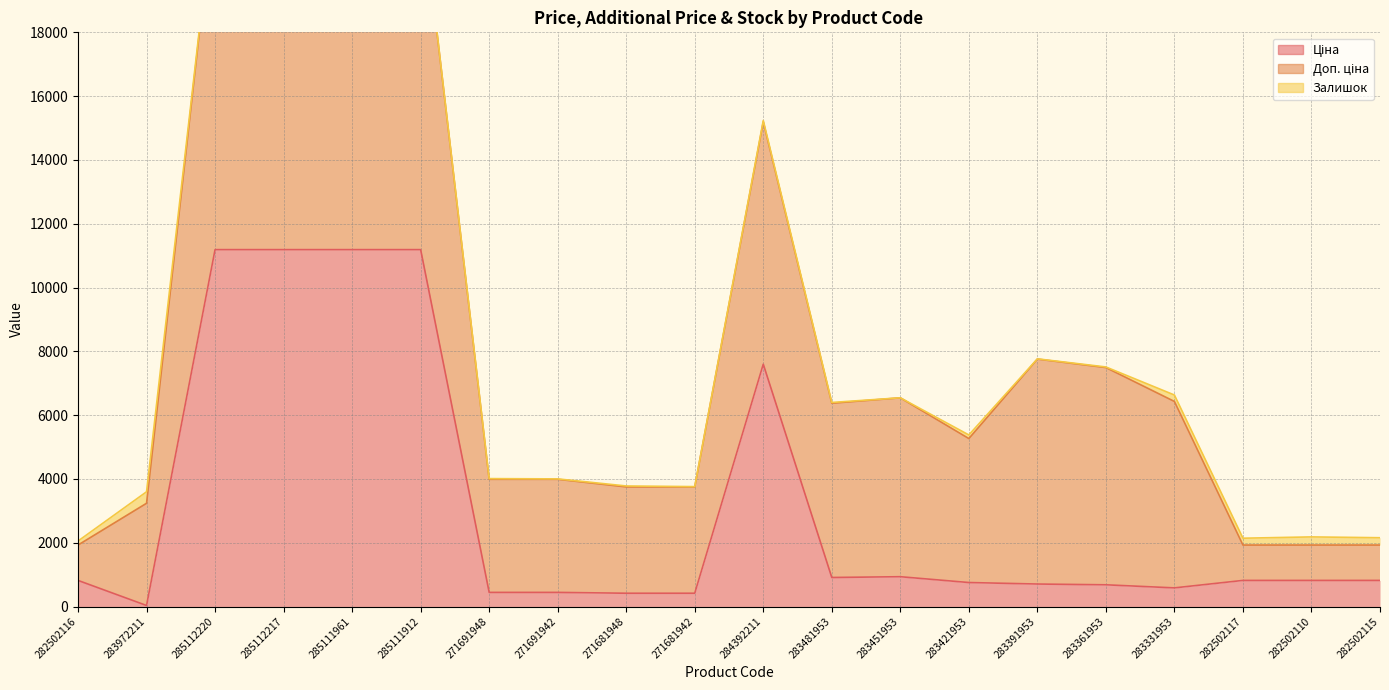

The Доп. ціна series shows 1109.2 at 282502116. True or false?

True